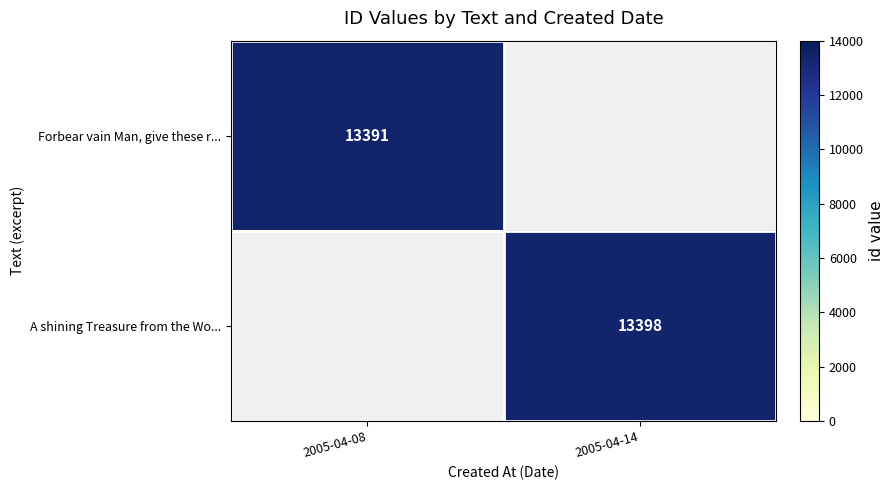

Is the value of A shining Treasure from the Wo... at 2005-04-14 greater than the value of Forbear vain Man, give these r... at 2005-04-08?

Yes